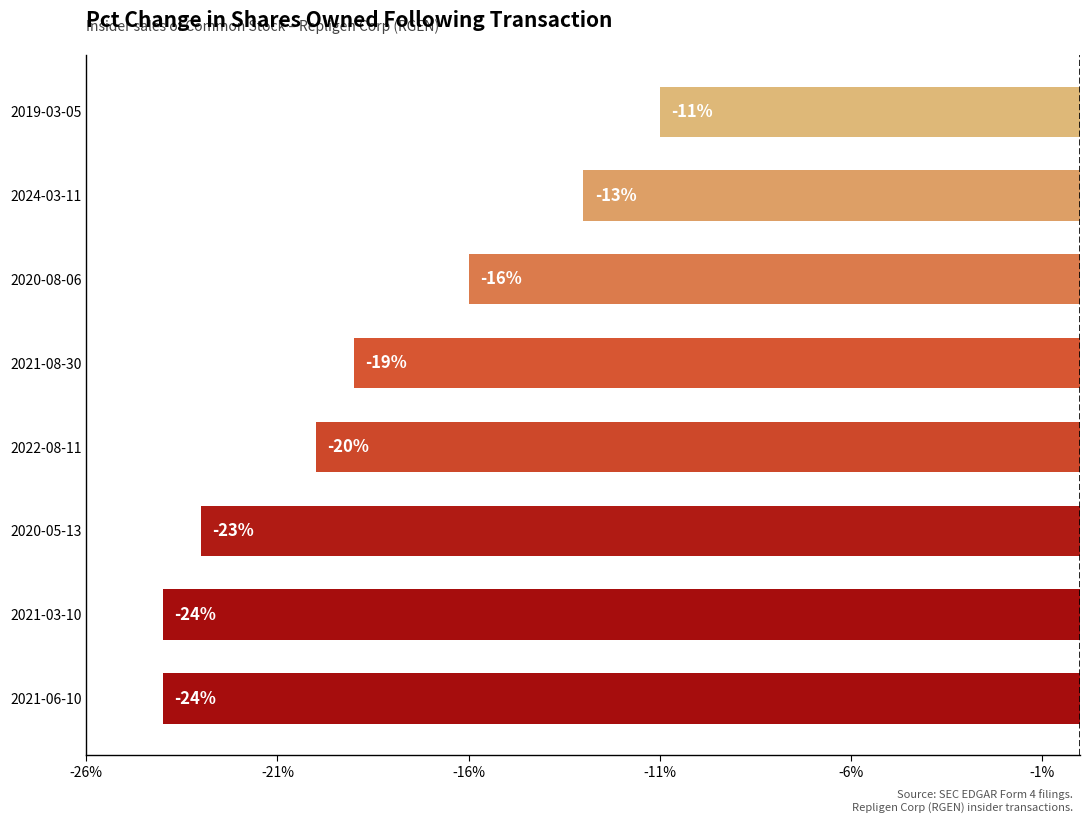

Where is the data nearest to the value -17?

2020-08-06